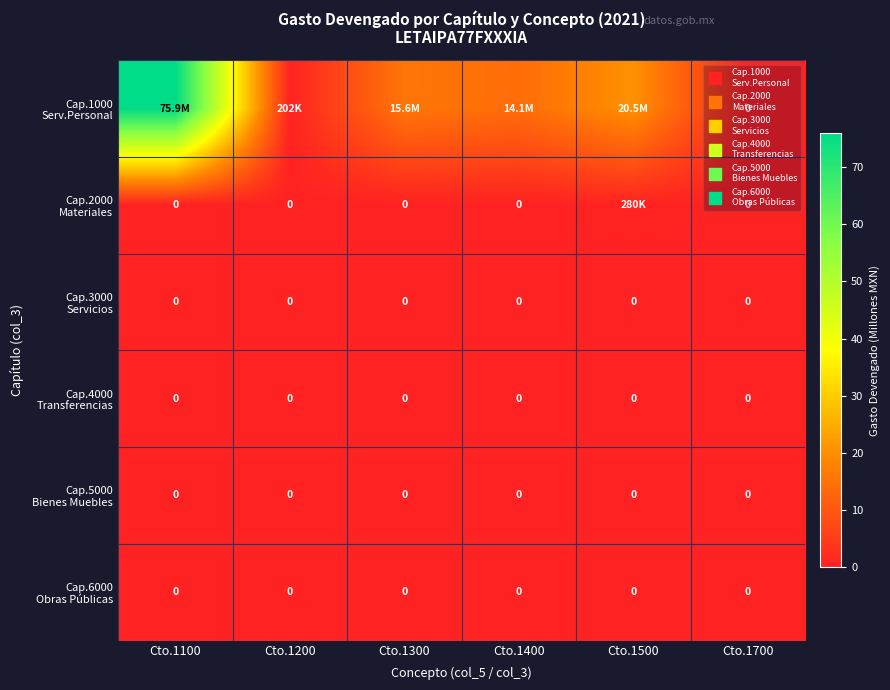

Between Cto.1300 and Cto.1500, which is larger?

Cto.1500